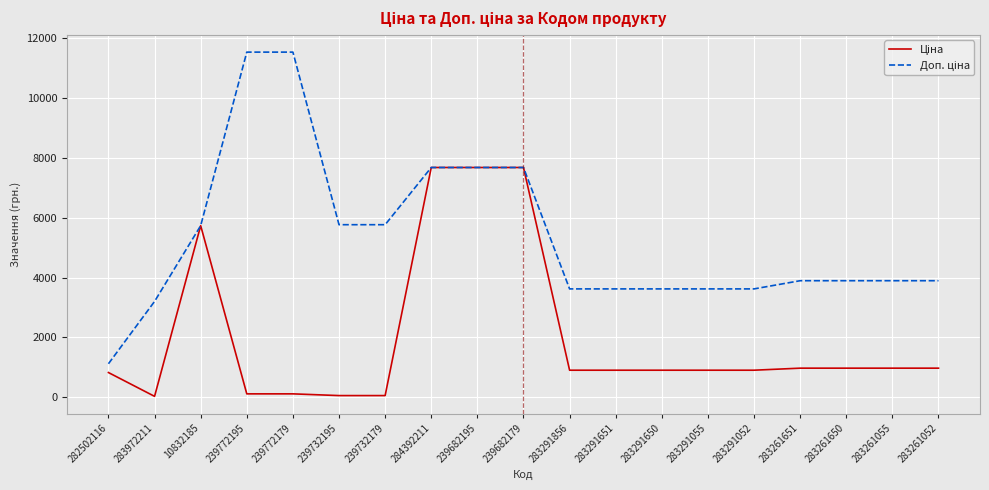

What is the greatest value displayed?

11537.0